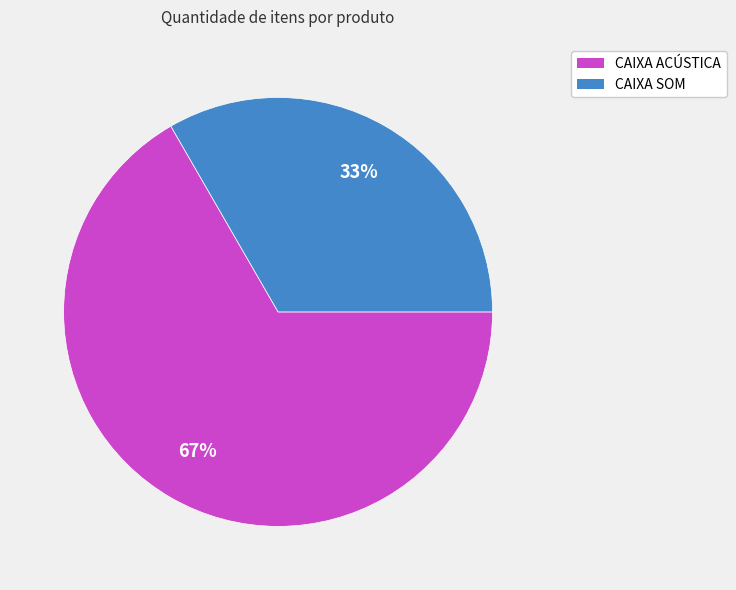

Between CAIXA SOM and CAIXA ACÚSTICA, which is larger?

CAIXA ACÚSTICA